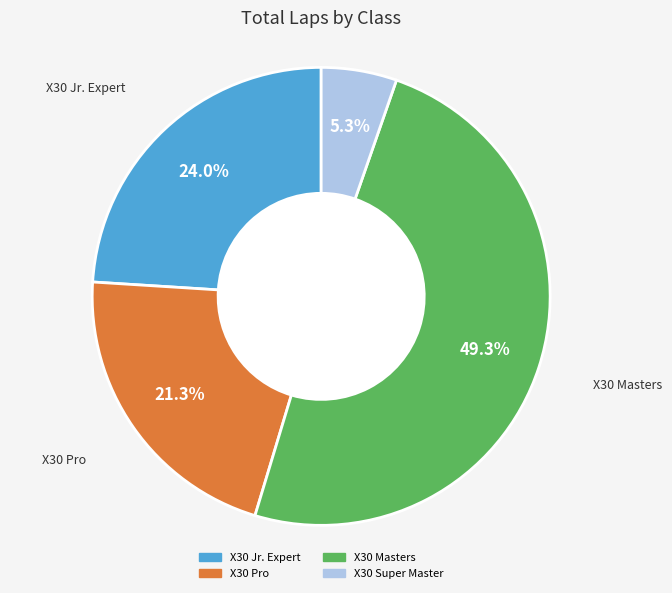

Is there any slice that represents more than half of the pie?

No